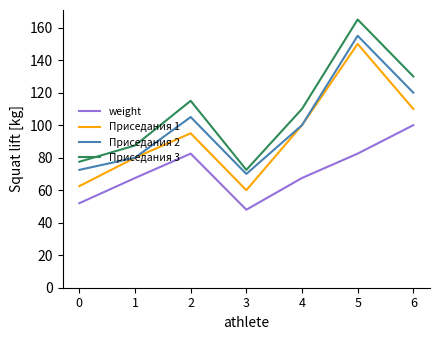

Which series has the largest range (max minus min)?

Приседания 3